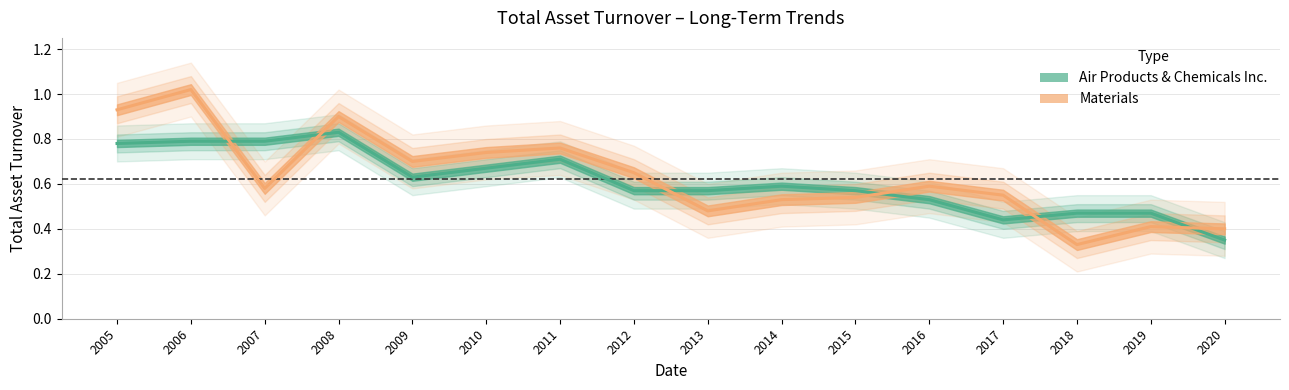

Is the value of Air Products & Chemicals Inc. at 2014 greater than the value of Materials at 2019?

Yes